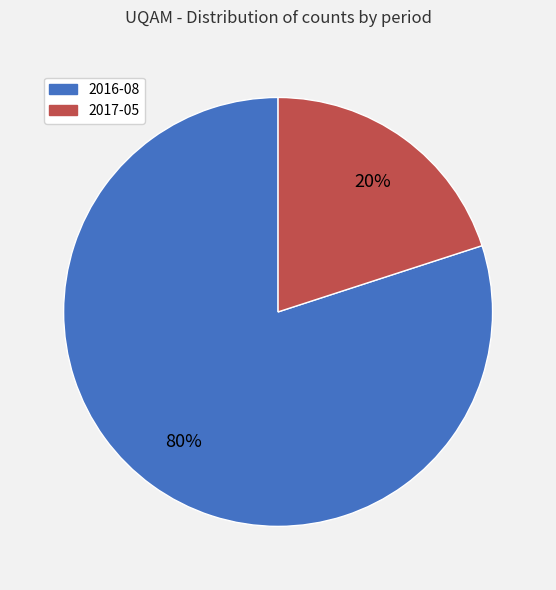

Does 2016-08 represent more than half of the total?

Yes